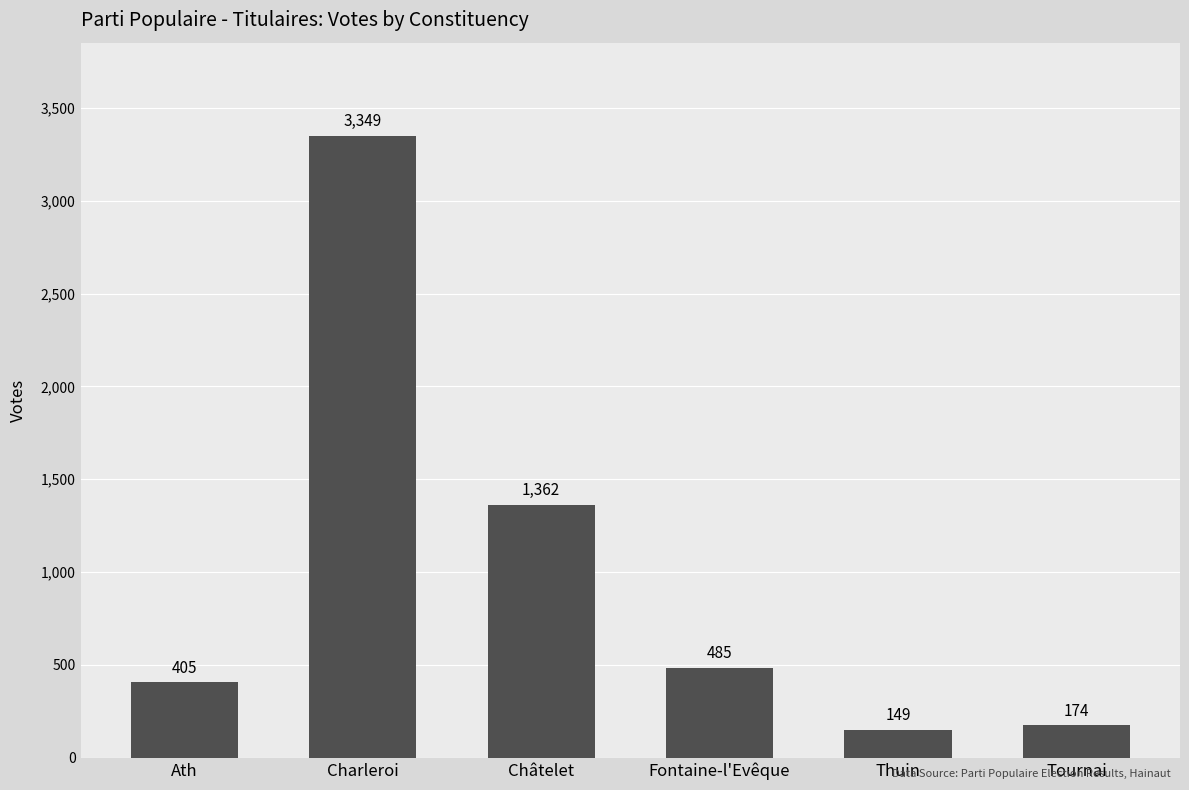

How many values are below 485?

3